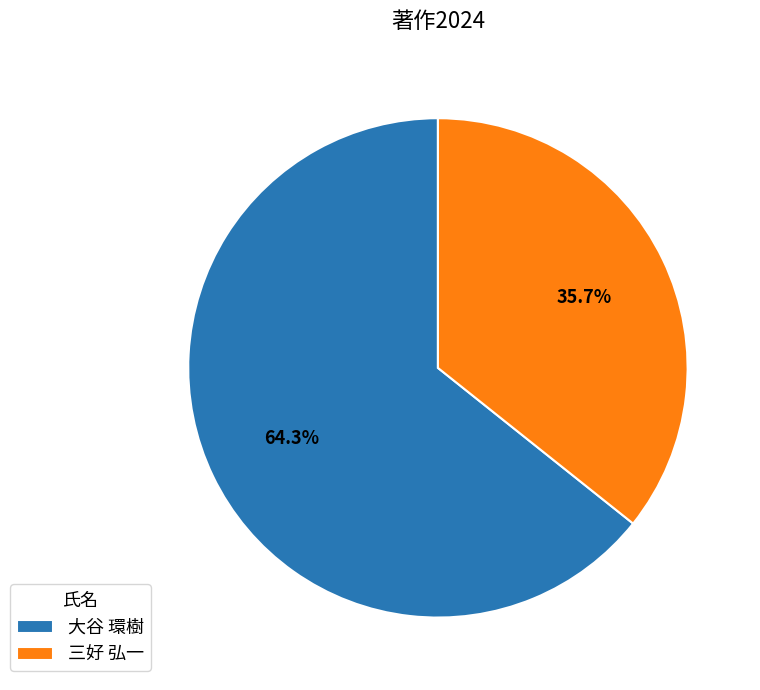

Which category has the smallest portion of the pie?

三好 弘一